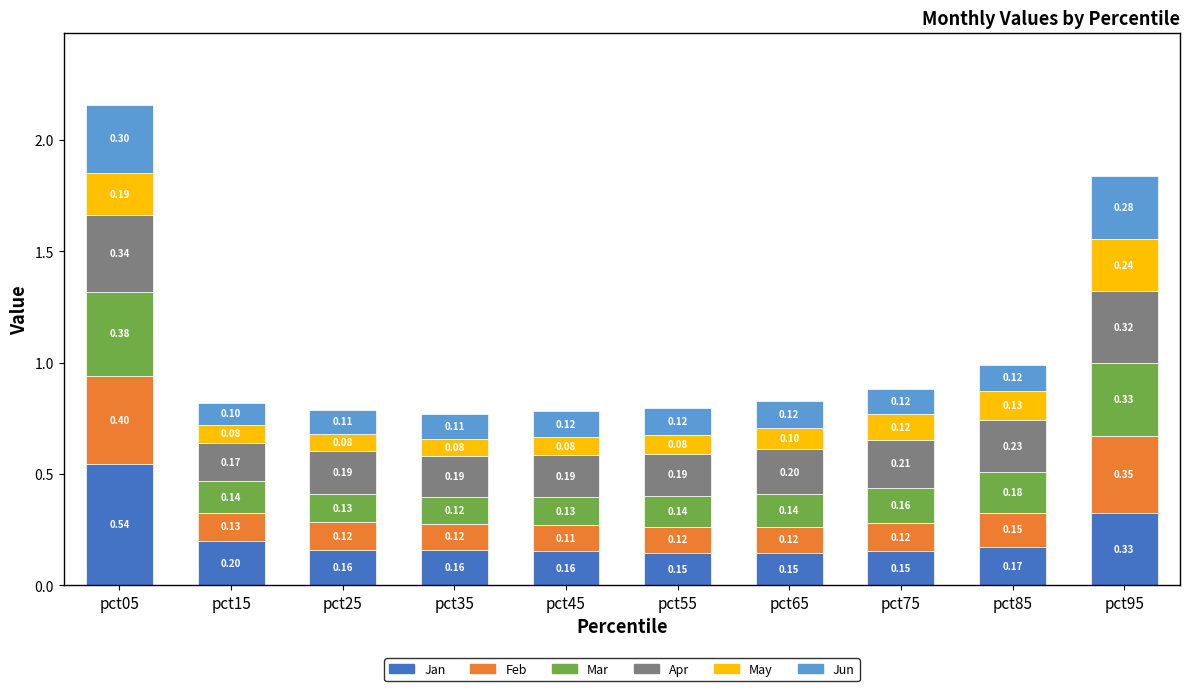

What is the total value across all series at pct45?

0.8